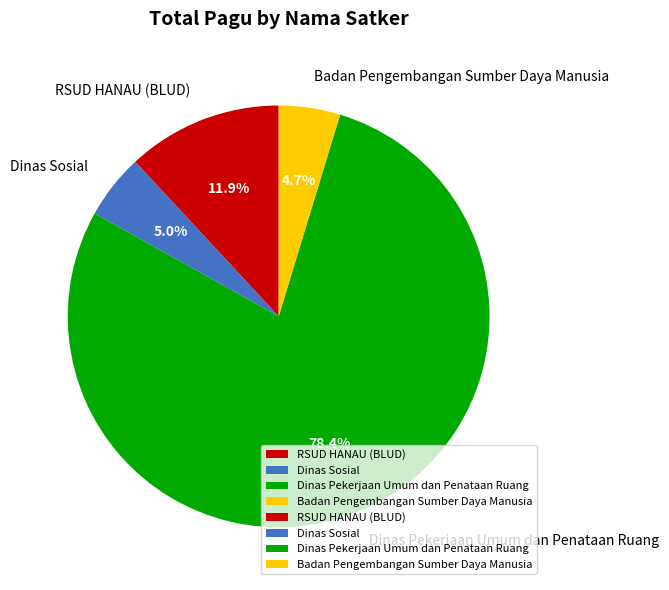

Which slice represents more than half of the pie?

Dinas Pekerjaan Umum dan Penataan Ruang